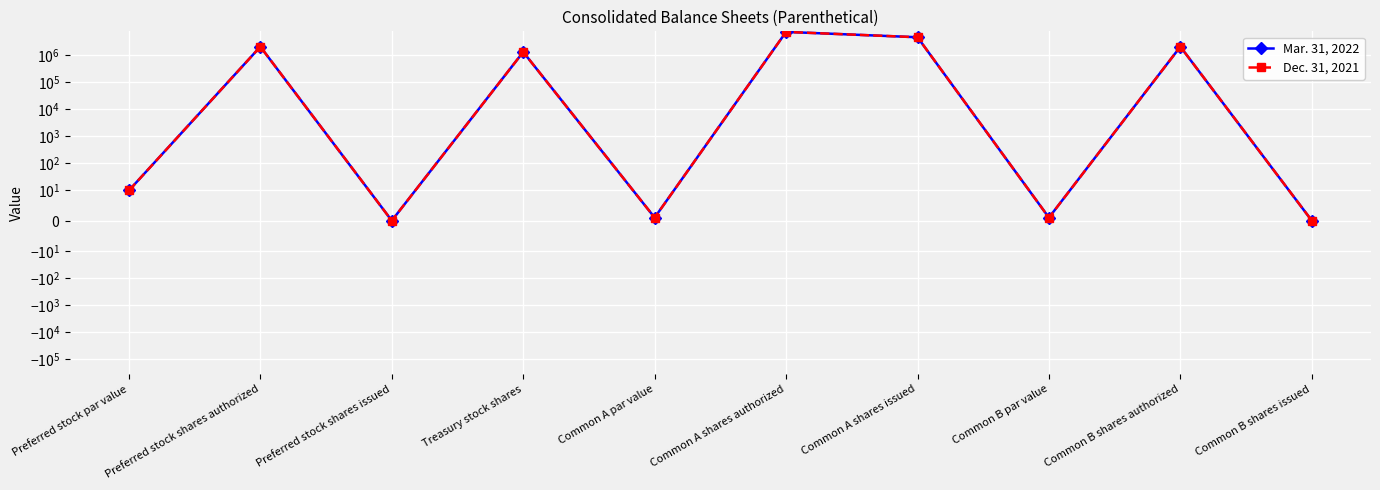

What is the average value of the Dec. 31, 2021 series?

1672601